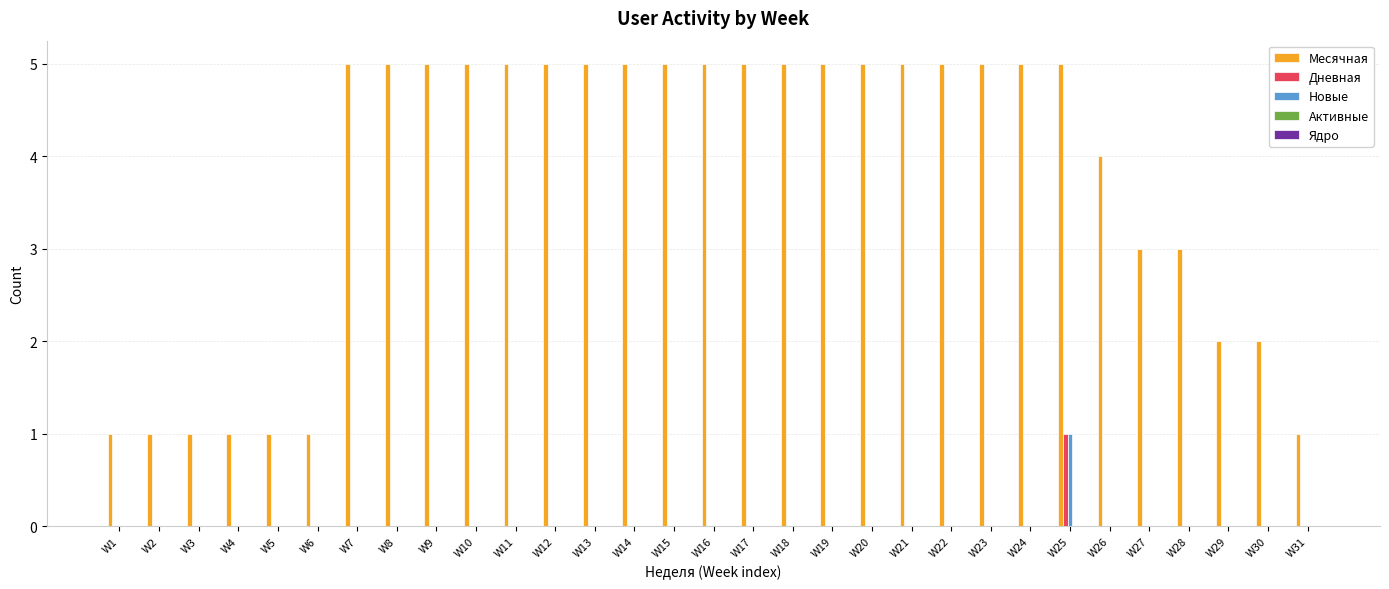

What is the difference between the Месячная values at W22 and W28?

2